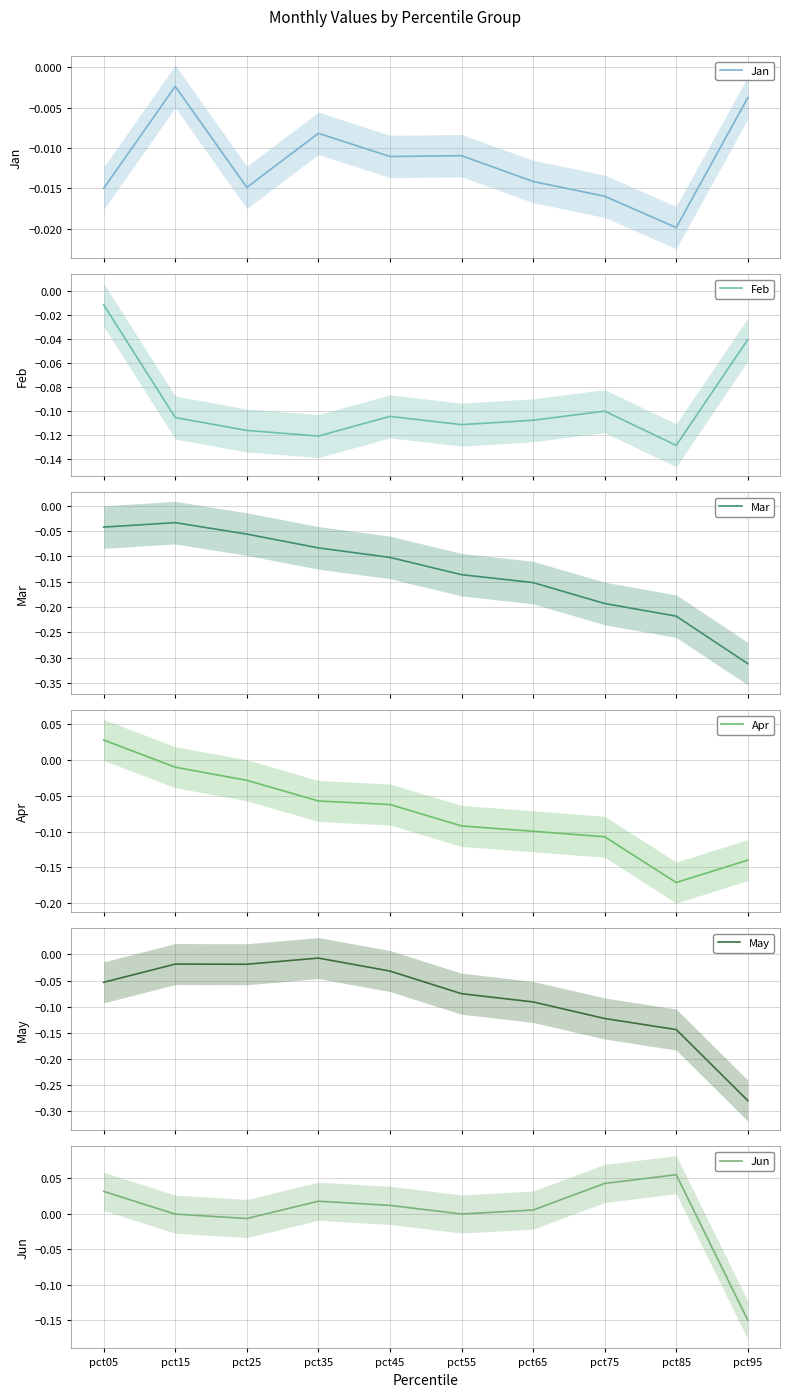

True or false: Jan and Apr intersect in this chart.

True